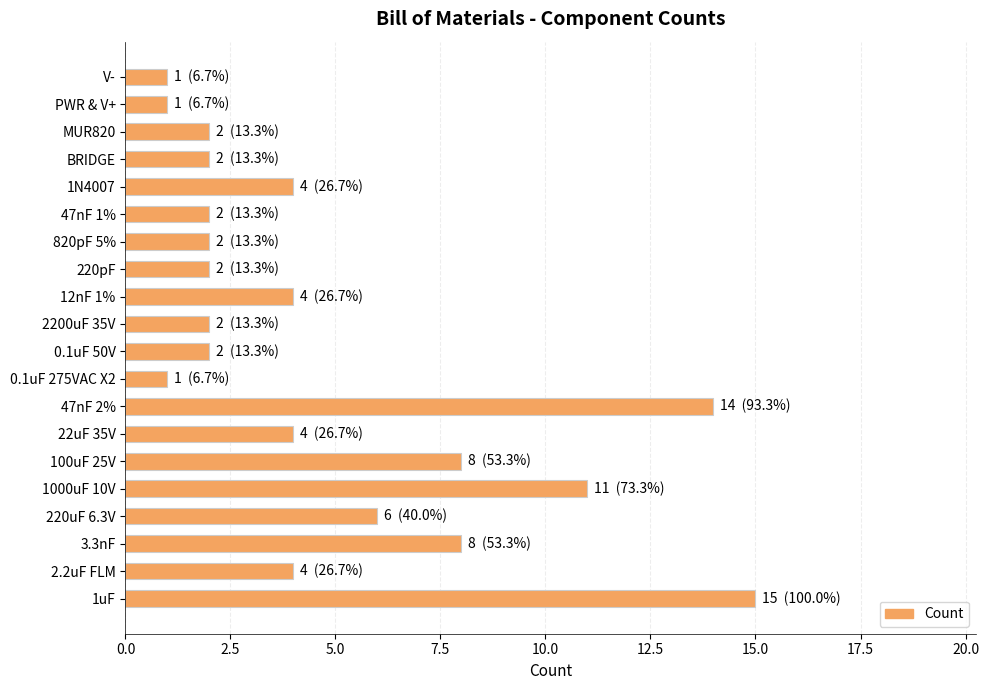

What is the smallest value displayed?

1